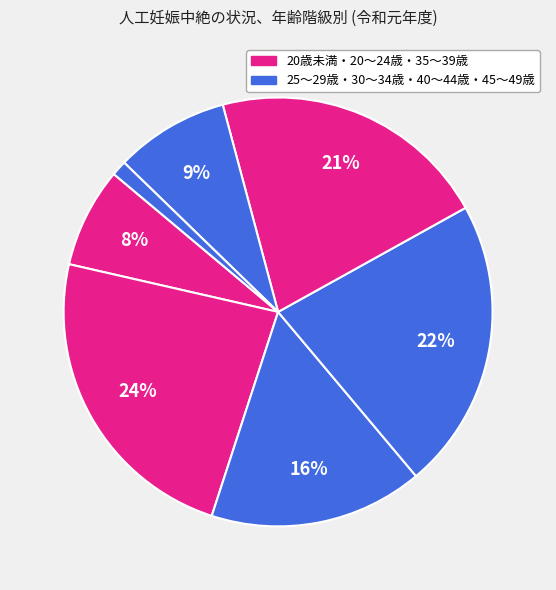

Is there a majority slice in this chart?

No